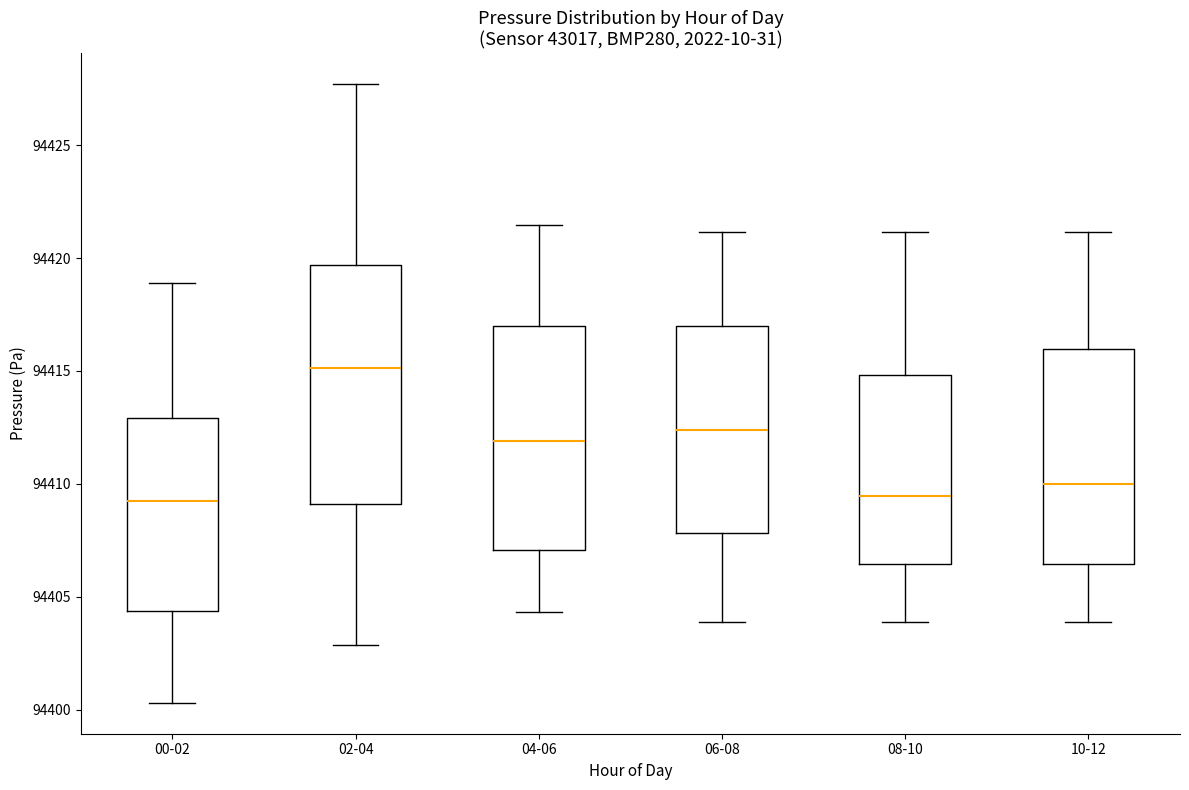

Where does the median line of the box for 02-04 sit on the y-axis? The values are not printed on the chart, so give them approximately, as read against the axis.

94415.0